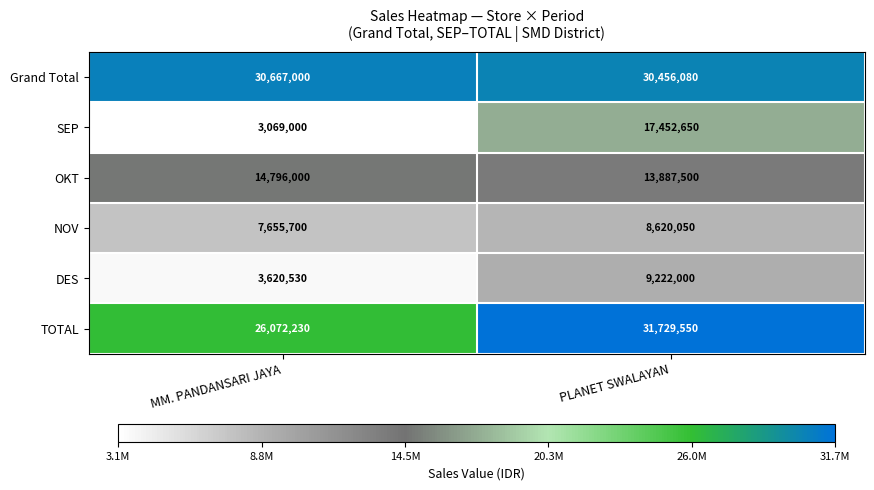

Is it true that TOTAL equals 46830726 at PLANET SWALAYAN?

False